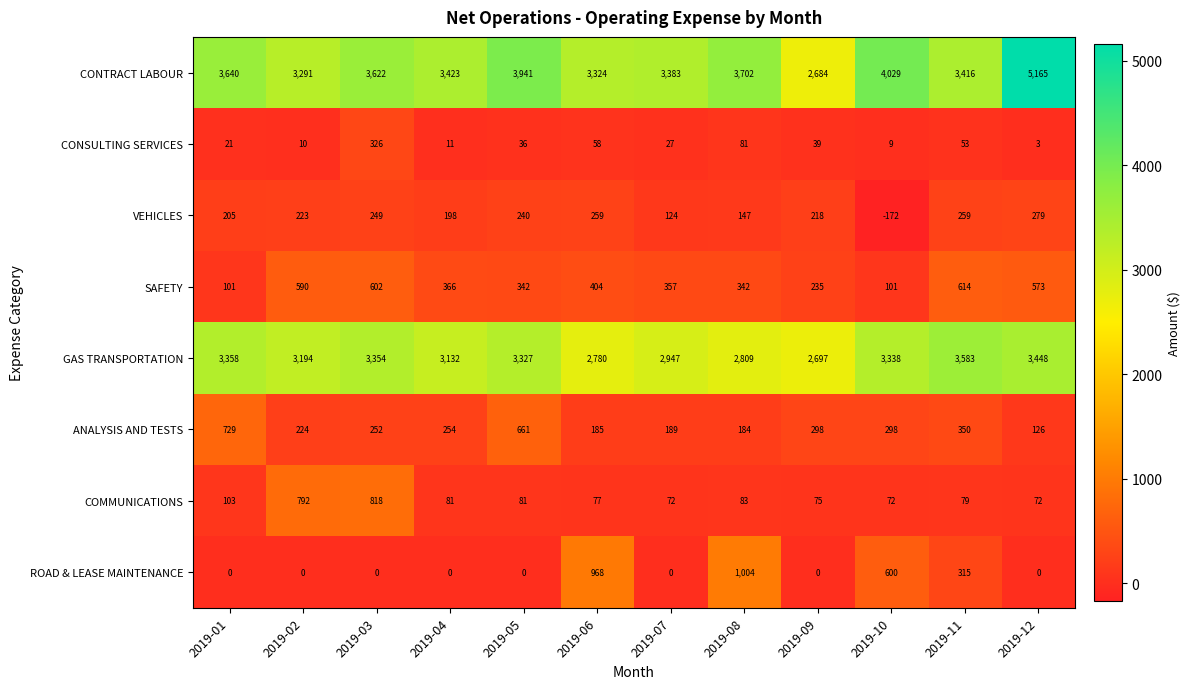

What is the total value across all series at 2019-09?

6246